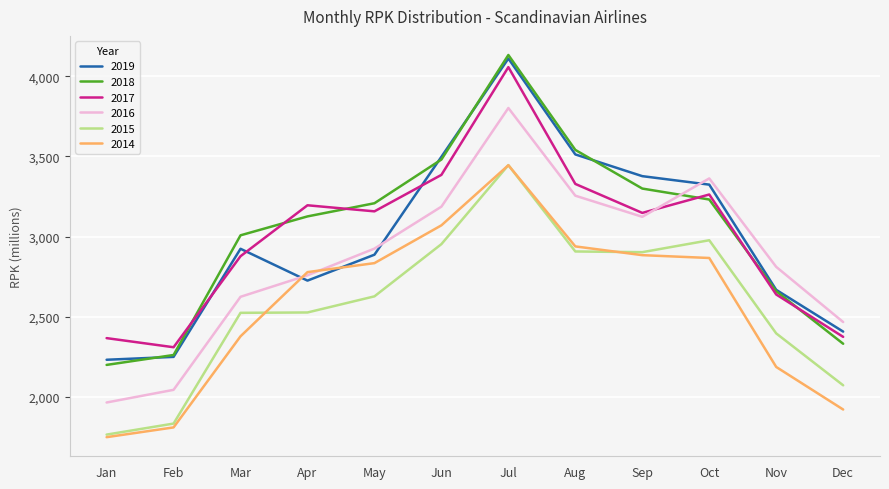

In 2015, how many points are lower than both neighbors (excluding endpoints)?

1